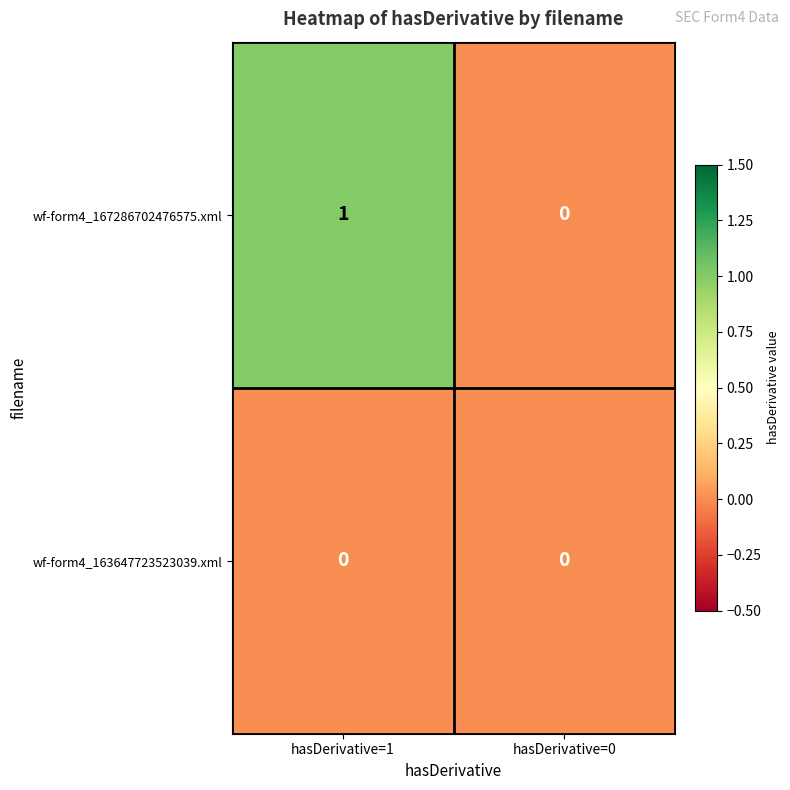

True or false: wf-form4_163647723523039.xml has a value of 0 at hasDerivative=0.

True